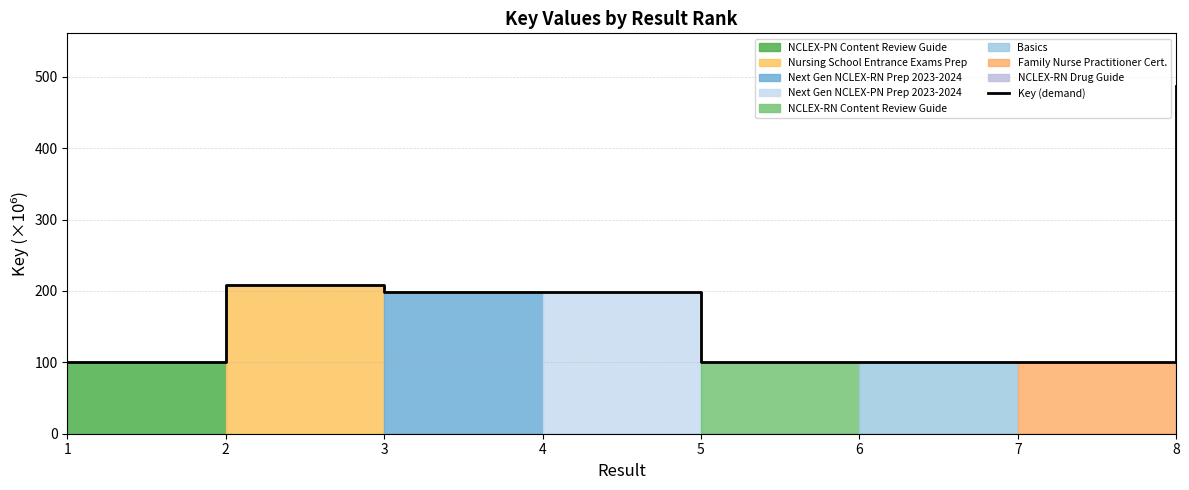

What is the average value?

186.7